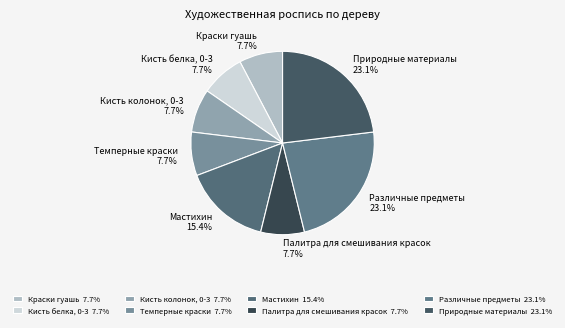

The Краски гуашь slice represents 8% of the pie. True or false?

True